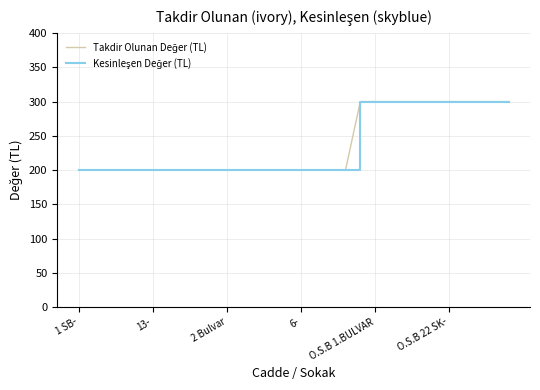

True or false: Takdir Olunan Değer (TL) and Kesinleşen Değer (TL) intersect in this chart.

False